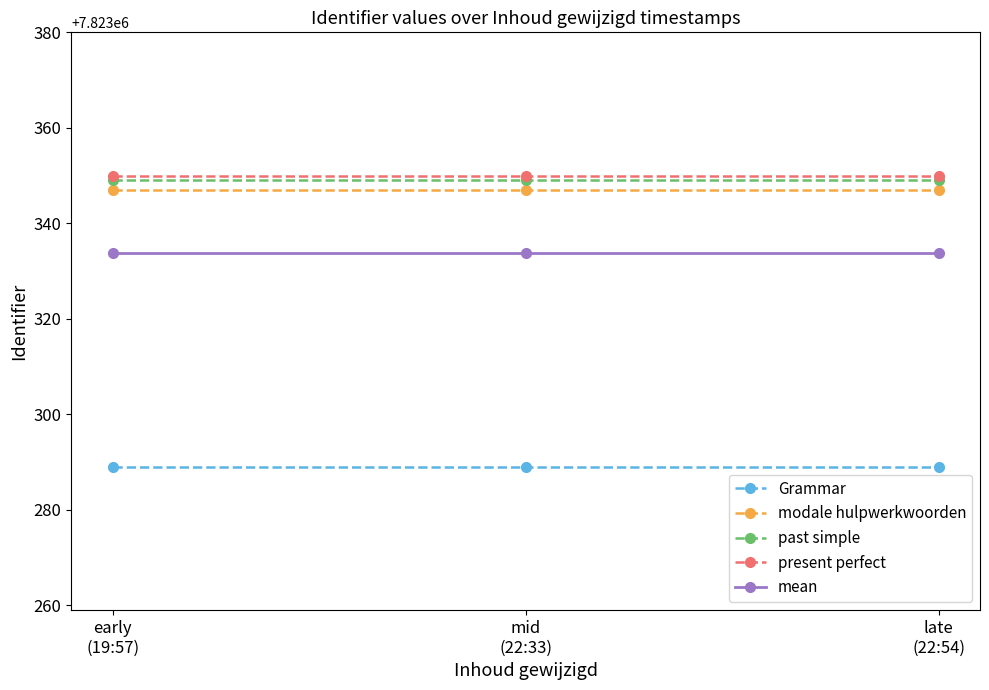

Reading left to right, what are all the values shown in this chart?

Grammar: 7823289.0	7823289.0	7823289.0
modale hulpwerkwoorden: 7823347.0	7823347.0	7823347.0
past simple: 7823349.0	7823349.0	7823349.0
present perfect: 7823350.0	7823350.0	7823350.0
mean: 7823333.8	7823333.8	7823333.8